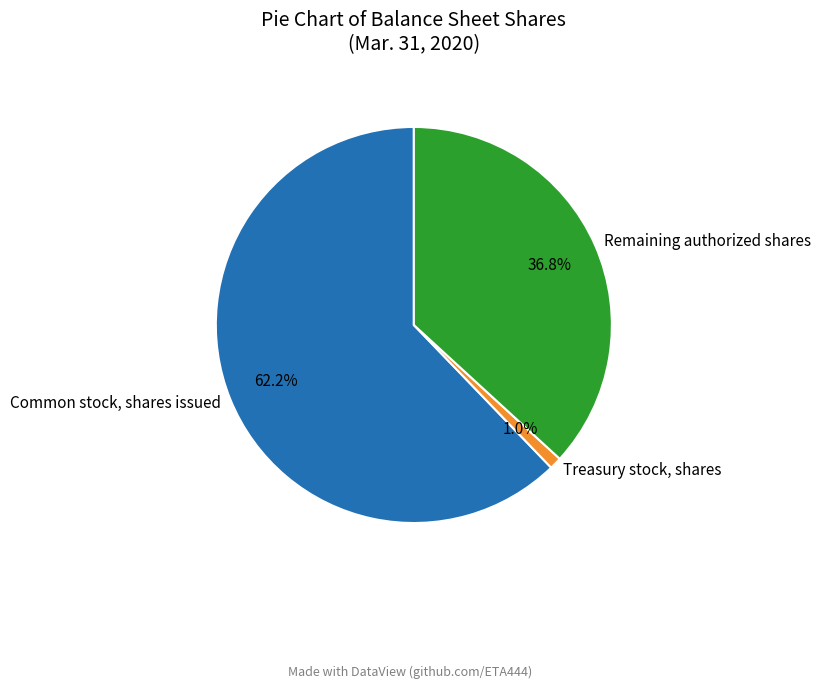

To the nearest percent, what is the difference between the largest and smallest slice percentages?

61%